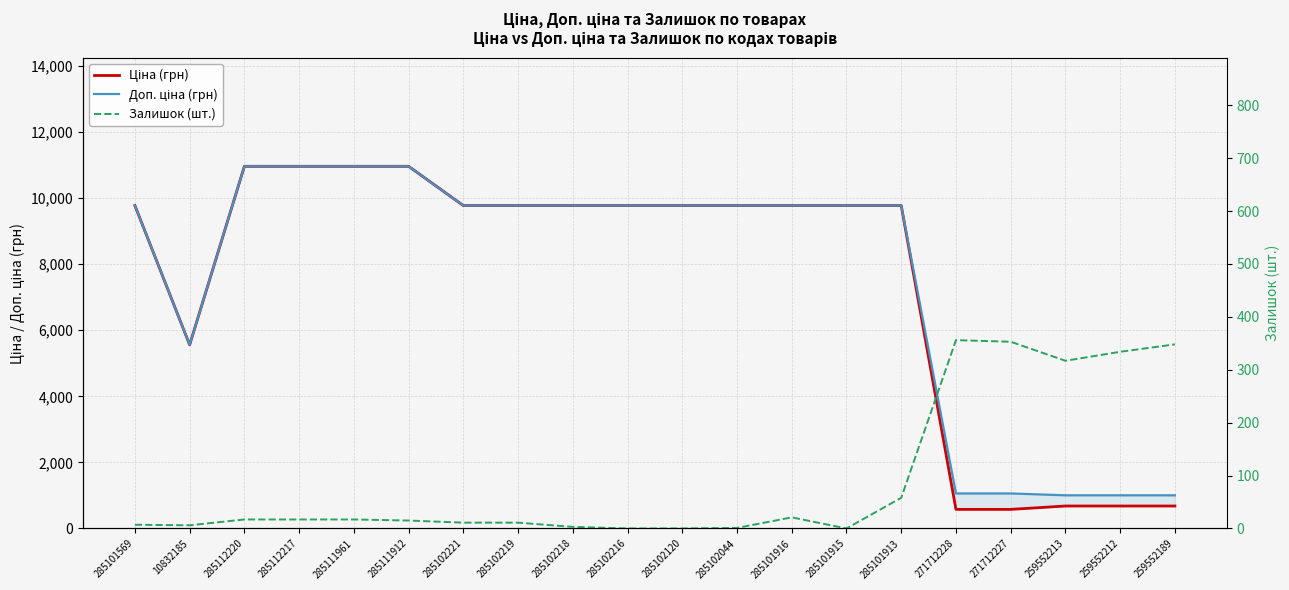

How many values in the Ціна (грн) series are below 9775?

6